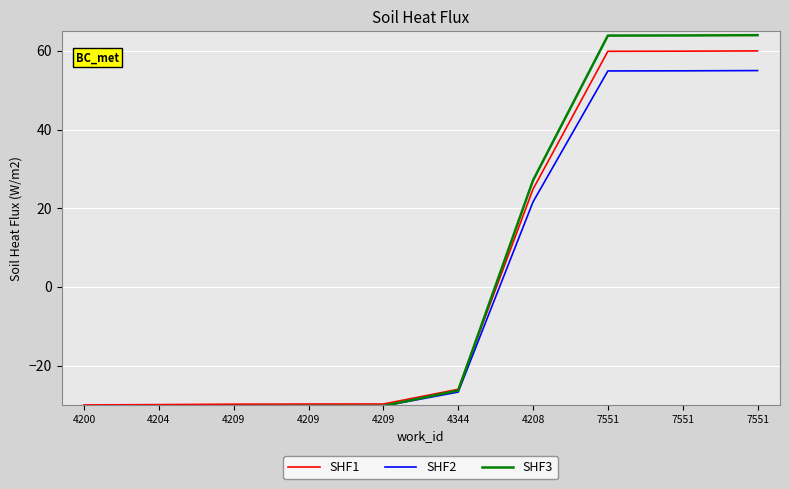

How many series are shown in this chart?

3